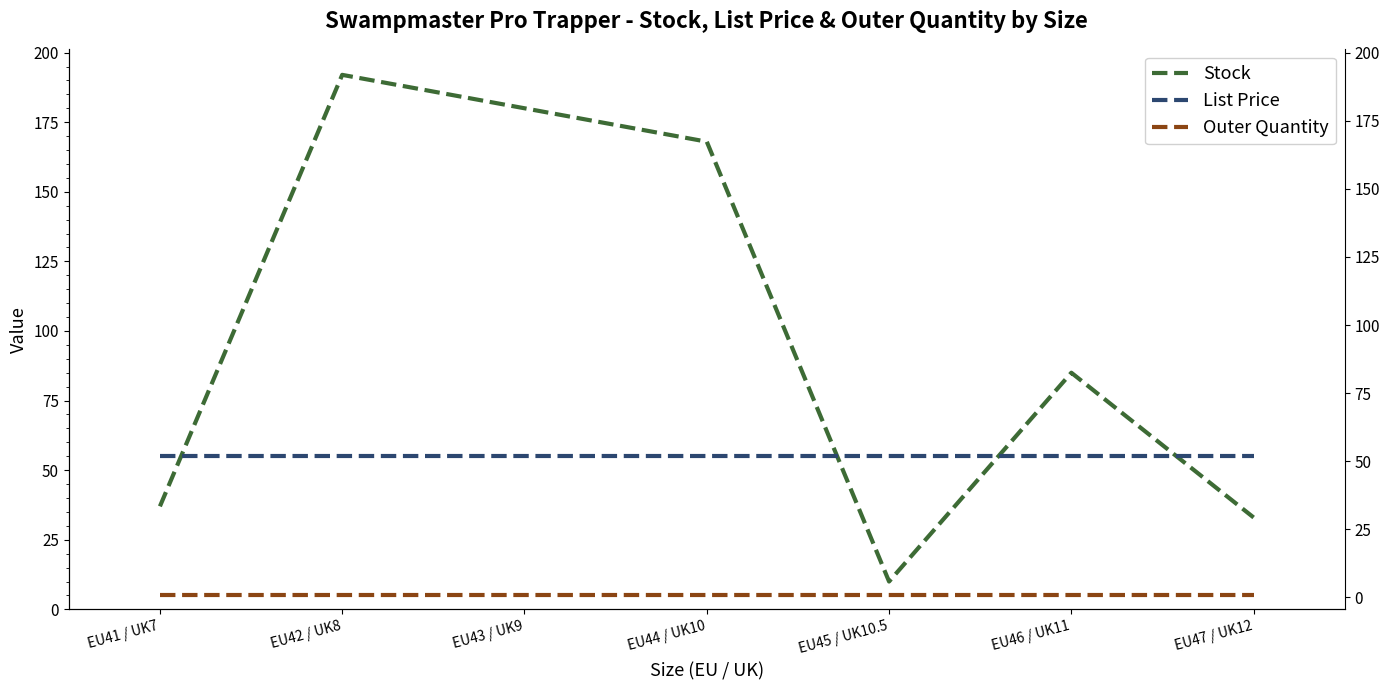

Read the Outer Quantity value at EU41 / UK7.

5.0